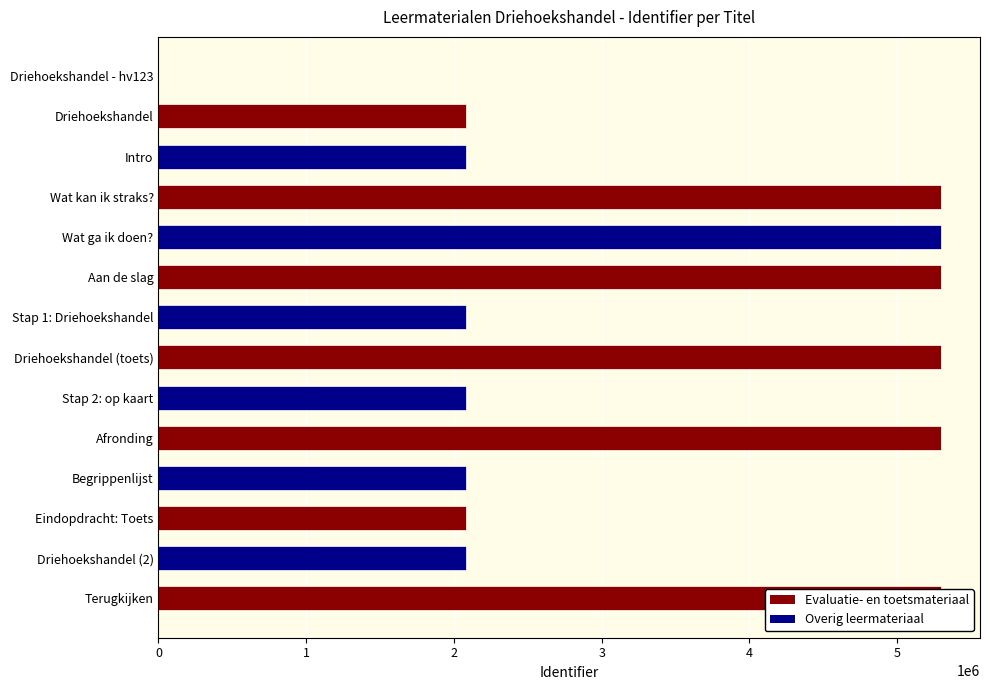

What is the sum of all values?

46332958